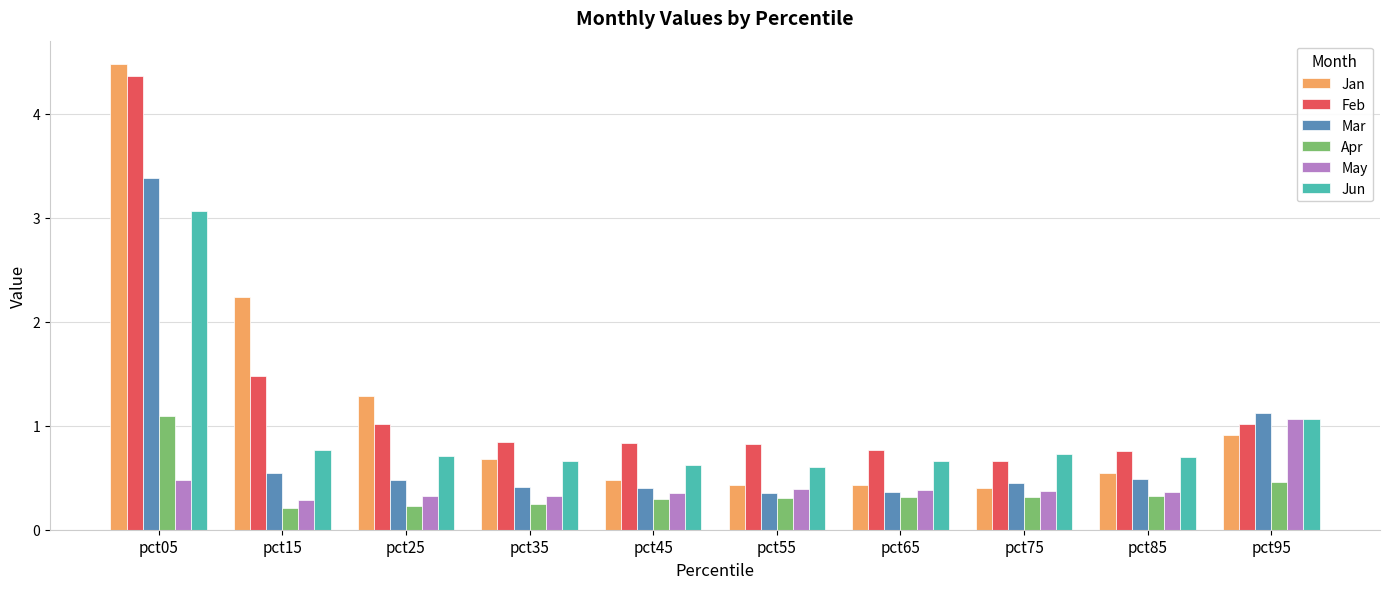

At which label is Jan closest to 2?

pct15